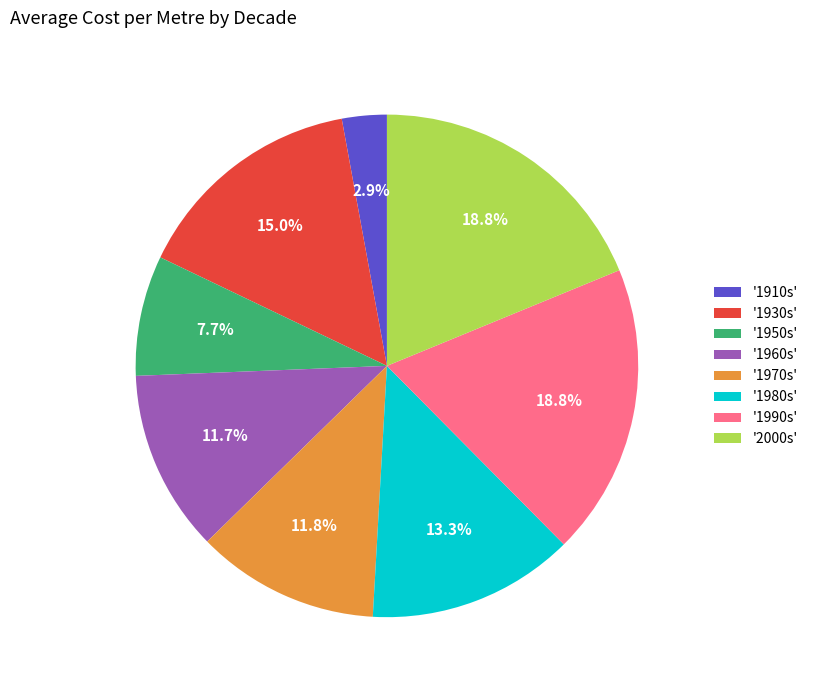

Which has a higher value, '1960s' or '1990s'?

'1990s'